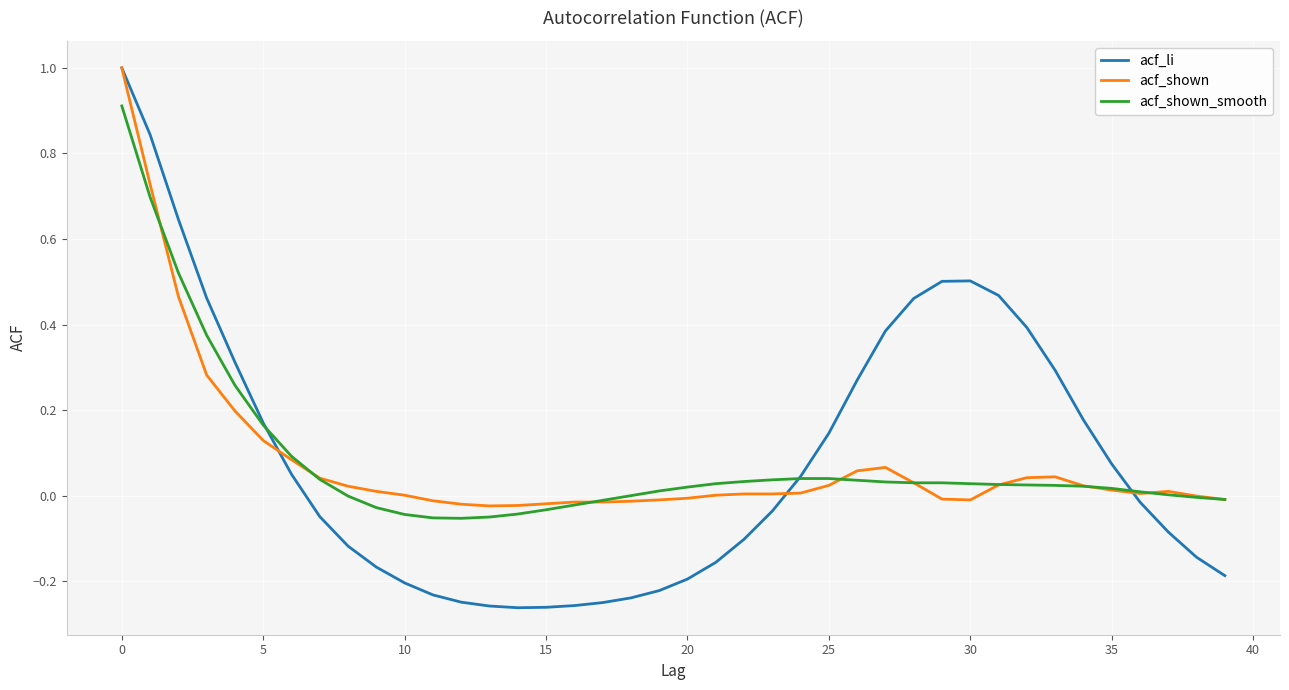

Does the chart display data point markers on the line(s)?

No